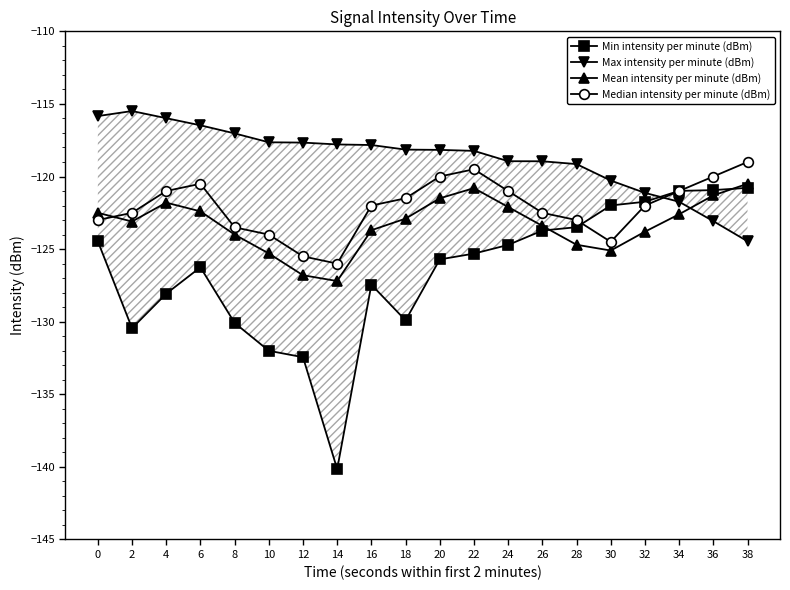

What value does the Mean intensity per minute (dBm) series have at 8?

-124.0